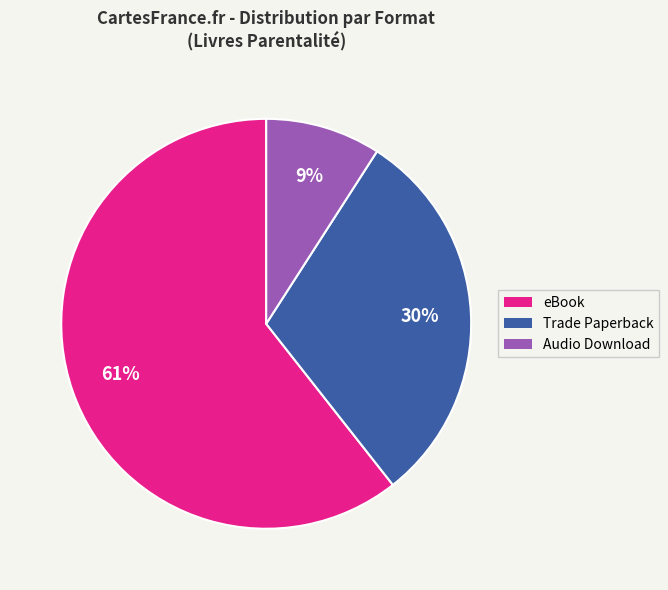

How many slices are in this pie chart?

3